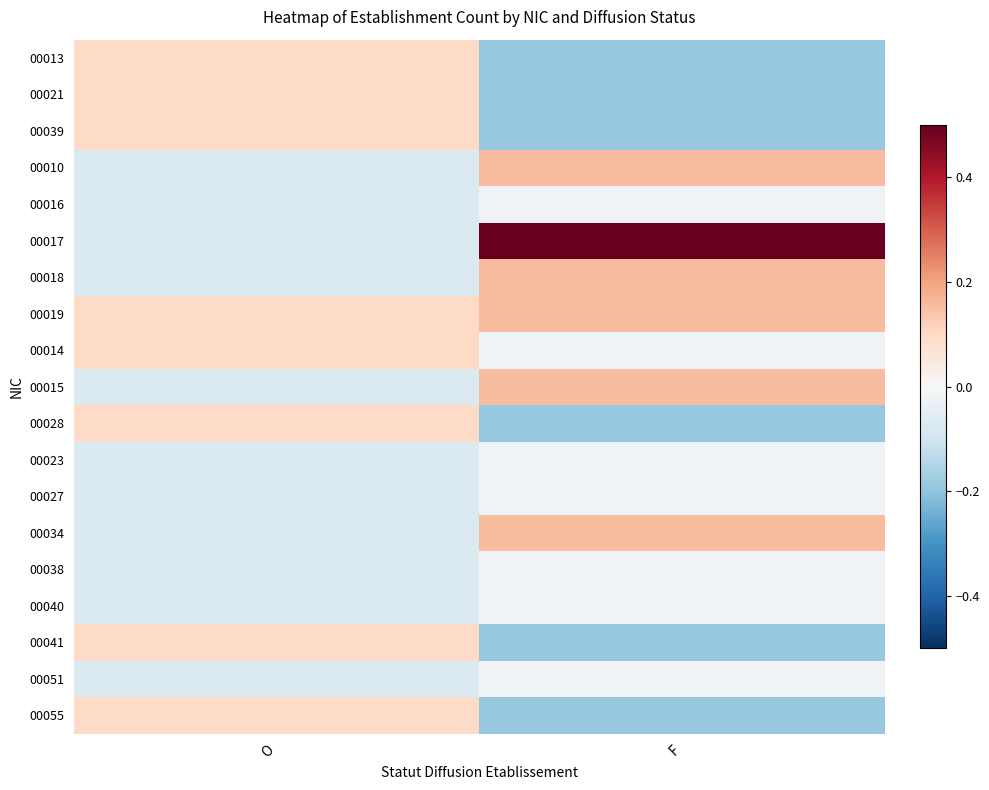

What is the maximum value shown in the chart?

0.5